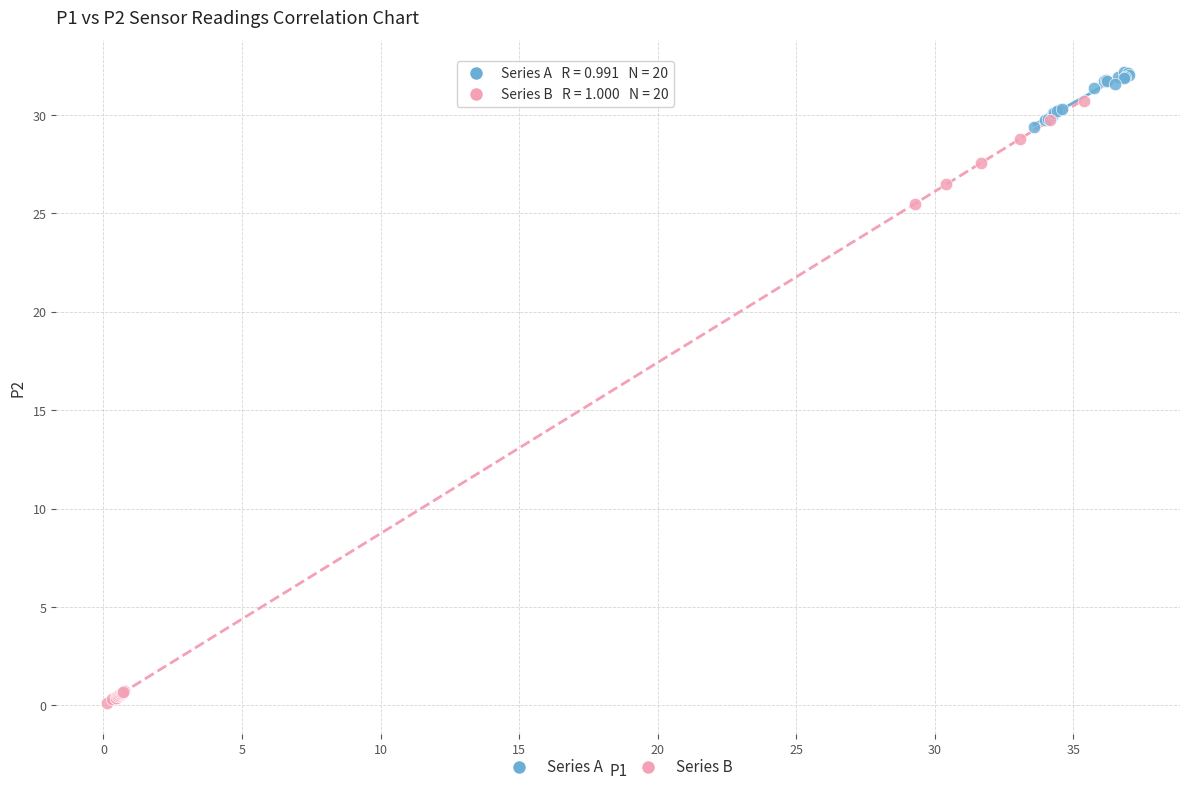

Which series contains the highest Y value?

Series A